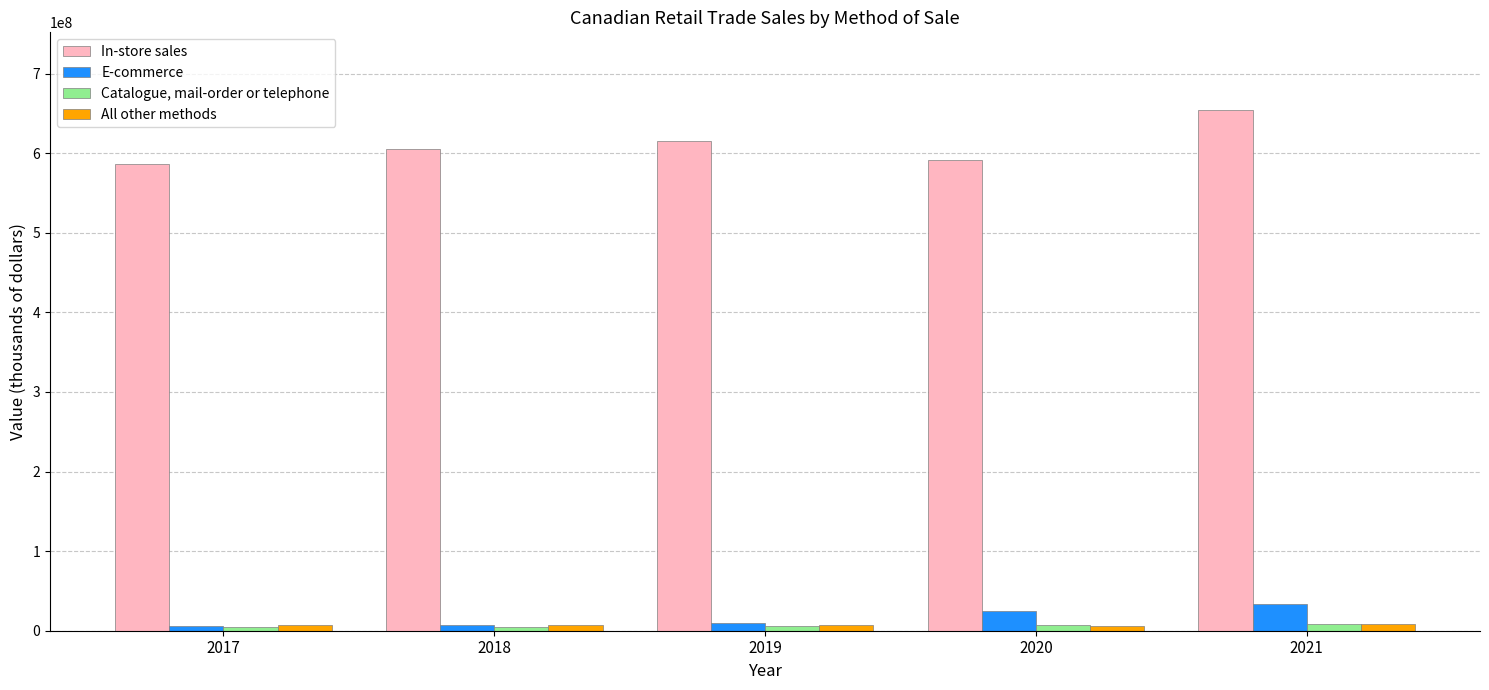

Is the value of Catalogue, mail-order or telephone at 2019 greater than the value of E-commerce at 2020?

No